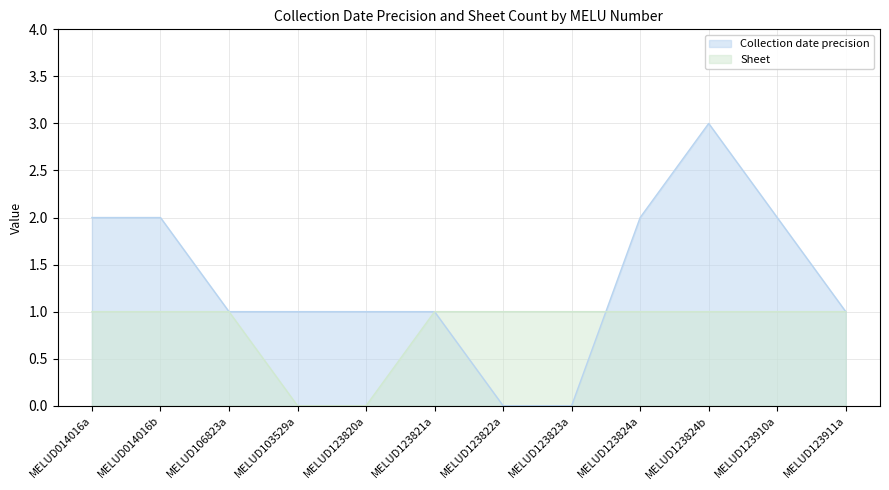

What is the difference between the second highest and minimum values in the Sheet series?

1